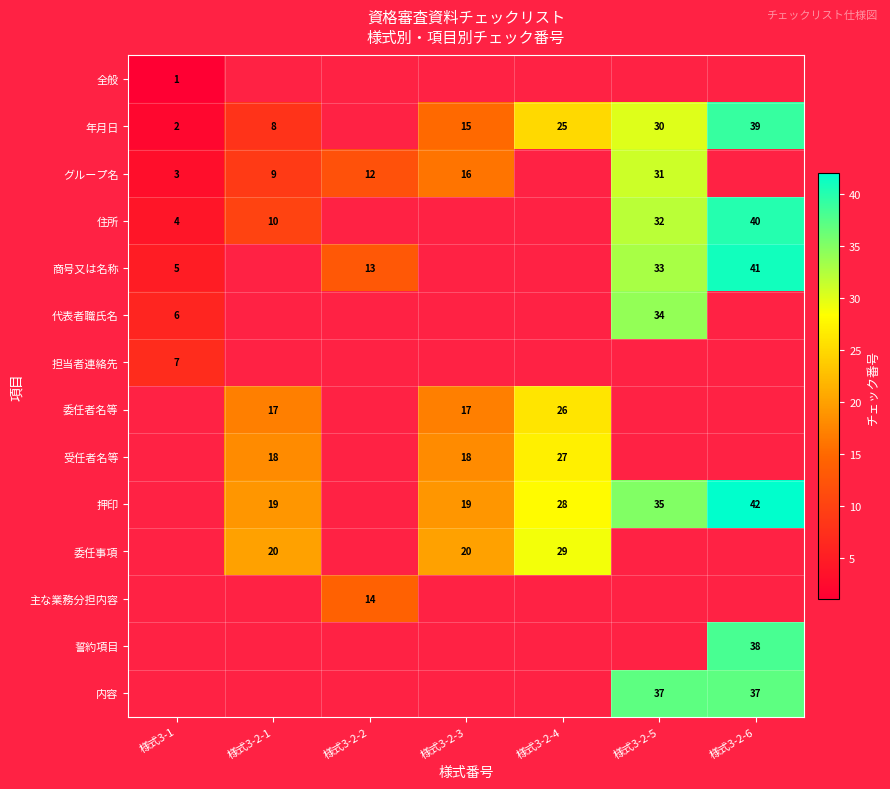

The value of グループ名 at 様式3-2-3 is 16. True or false?

True